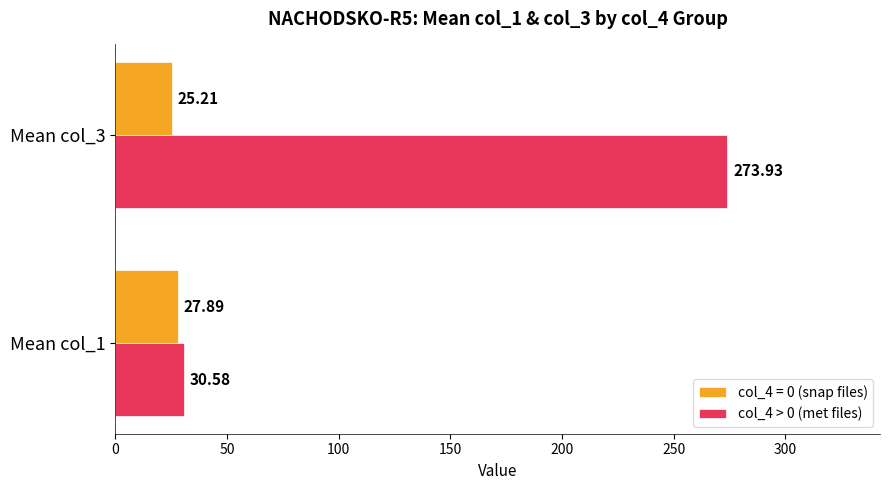

Count the number of data series in this chart.

2